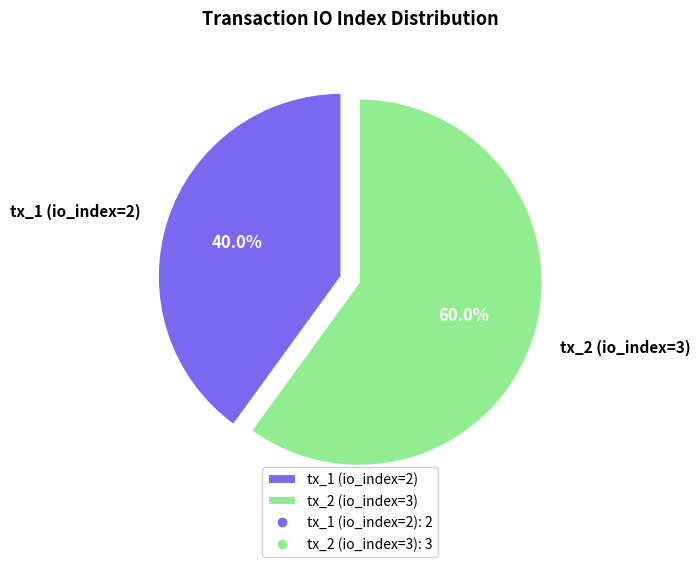

To the nearest percent, what is the combined percentage of tx_2 (io_index=3) and tx_1 (io_index=2)?

100%